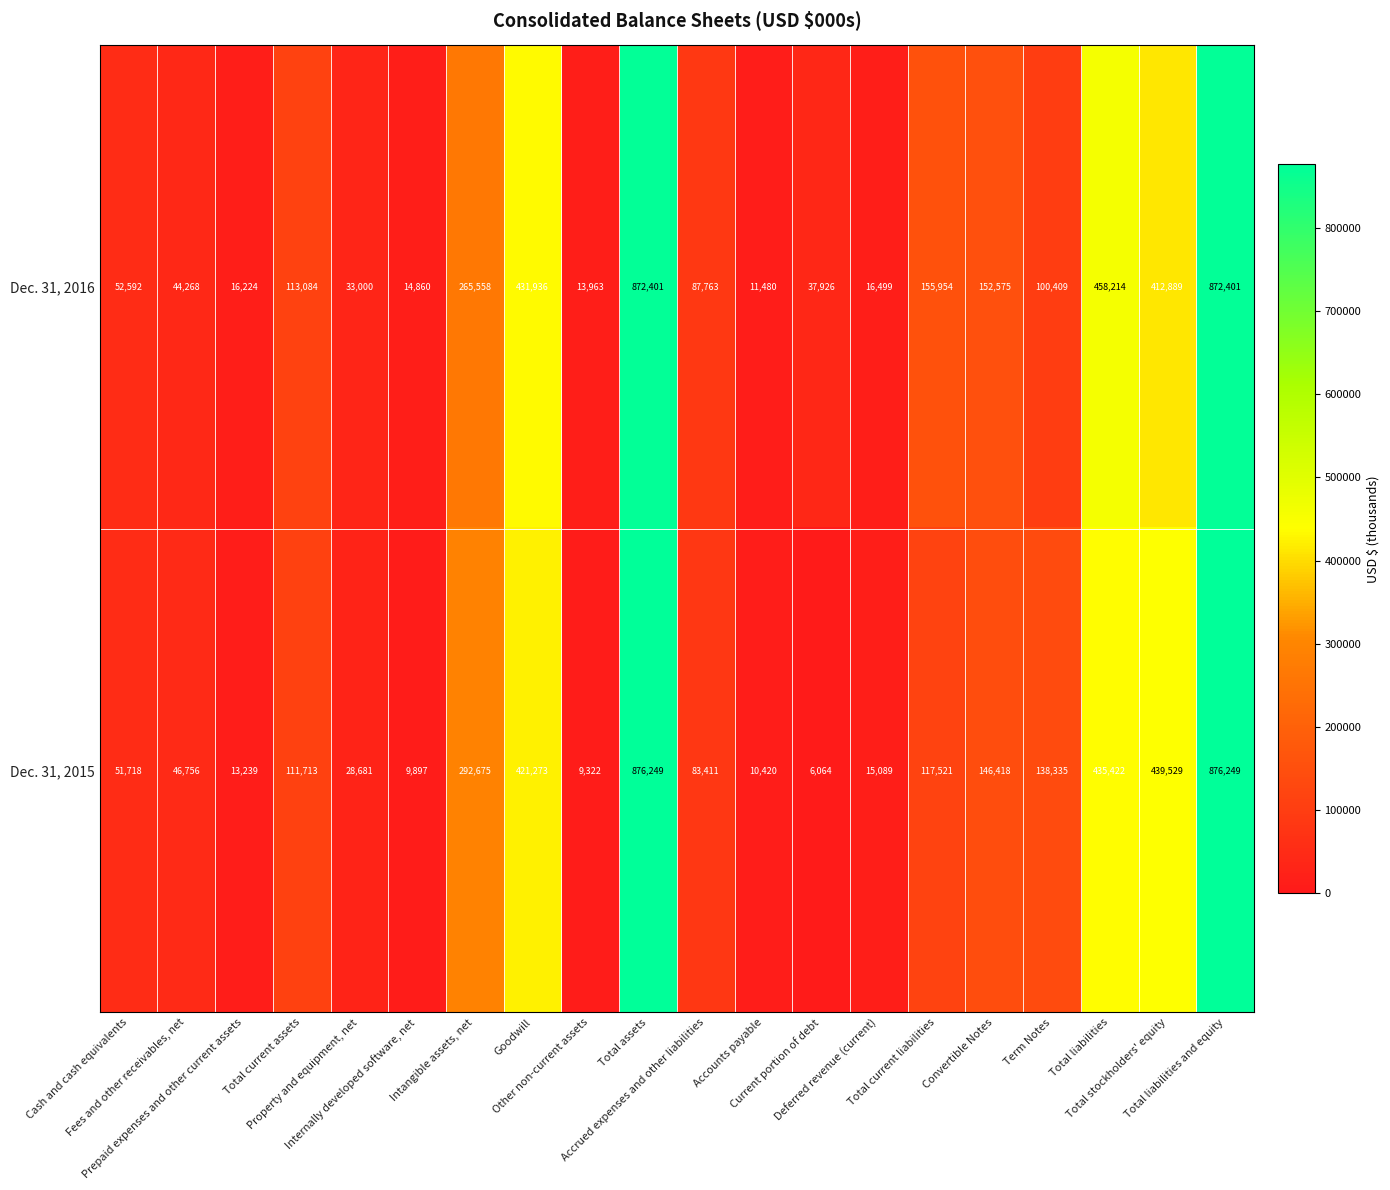

Between Property and equipment, net and Goodwill, which series saw the biggest shift?

Dec. 31, 2016